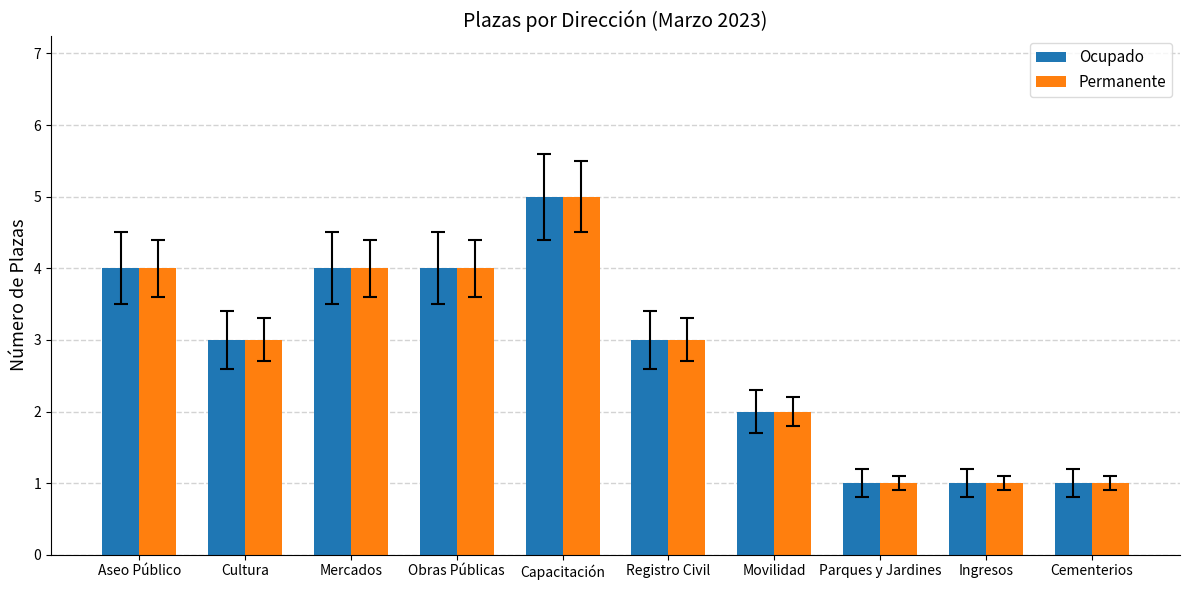

What is the difference between the Permanente values at Mercados and Ingresos?

3